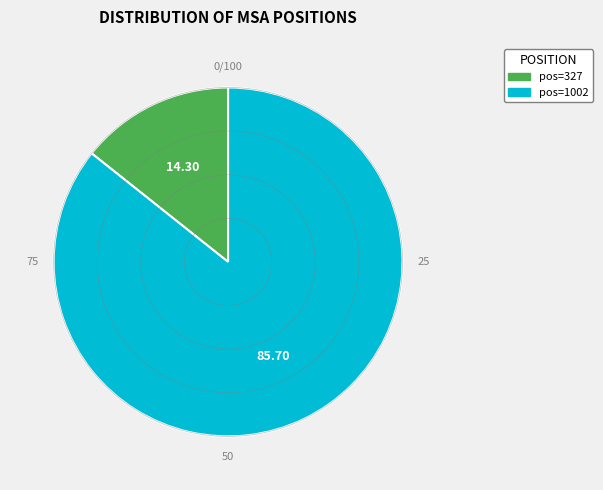

How many slices are in this pie chart?

2